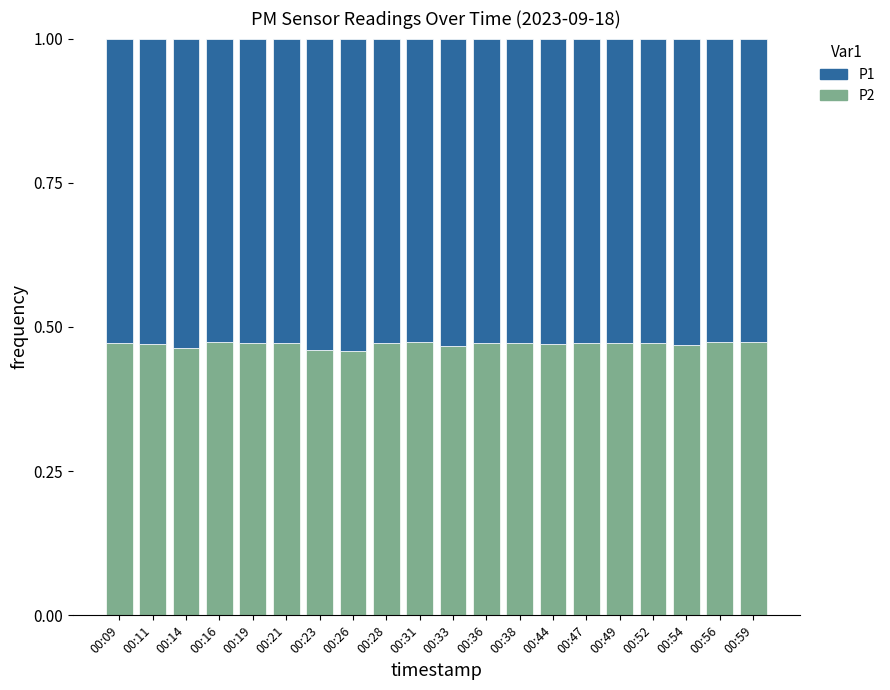

Does the chart contain any negative values?

No